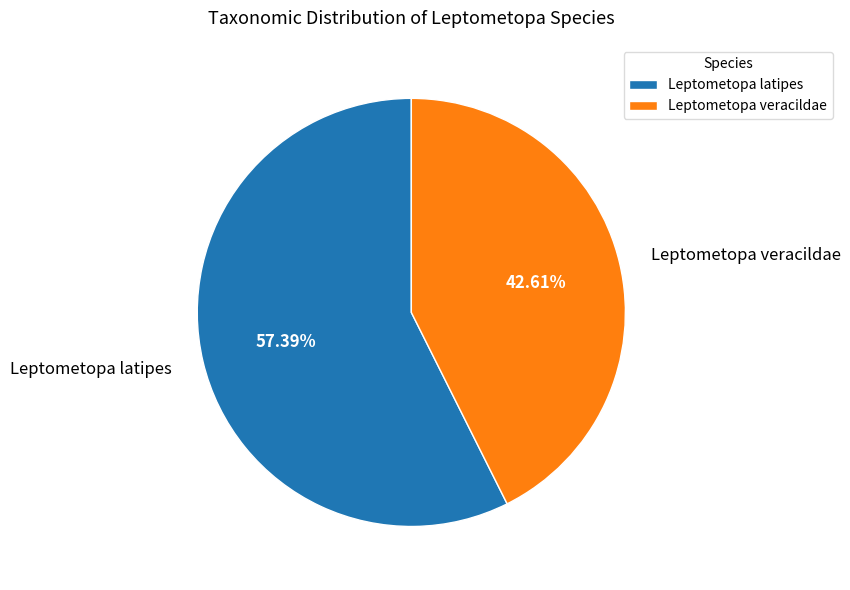

Which slice represents more than half of the pie?

Leptometopa latipes